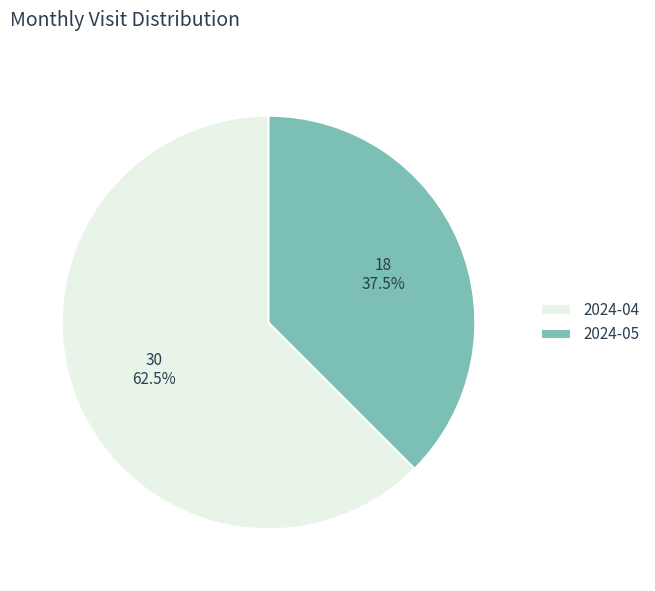

True or false: 2024-04 accounts for 74% of the total.

False